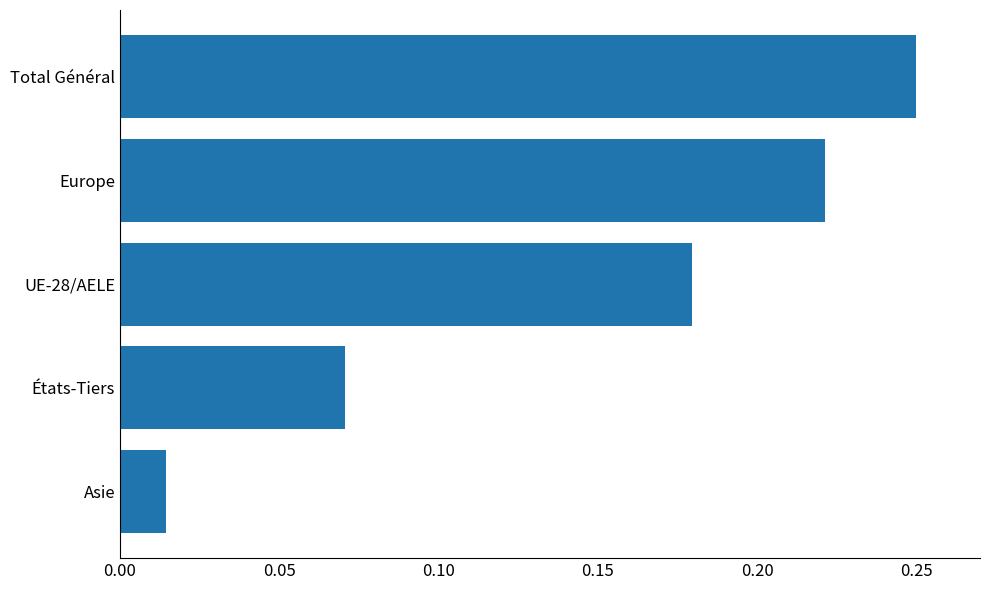

How many bars are there in total?

5